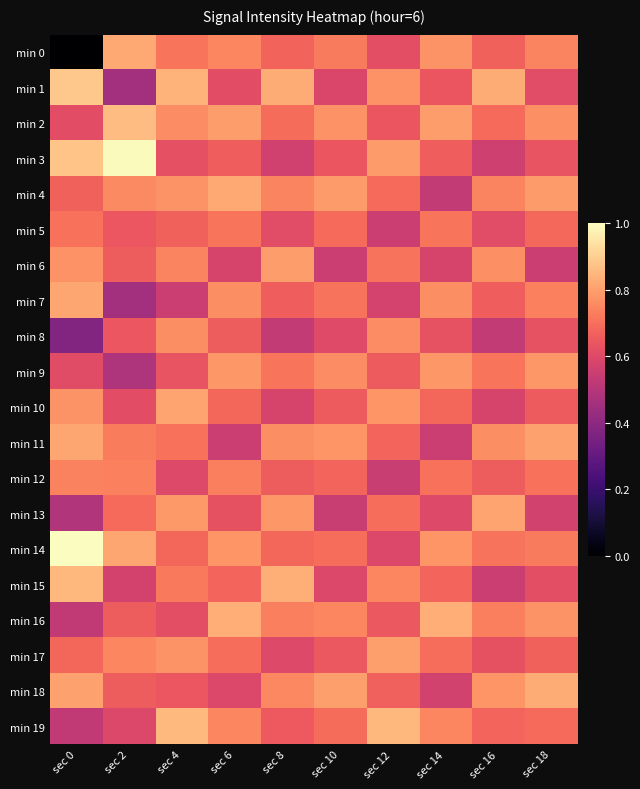

List the series in order of their peak value, highest first.

min 14, min 3, min 1, min 2, min 19, min 15, min 16, min 18, min 0, min 4, min 7, min 11, min 13, min 10, min 17, min 6, min 9, min 8, min 12, min 5